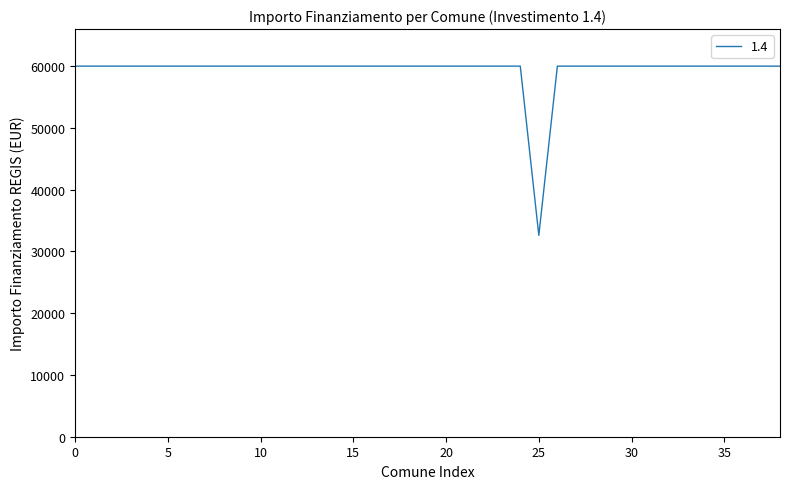

What is the minimum value shown in the chart?

32589